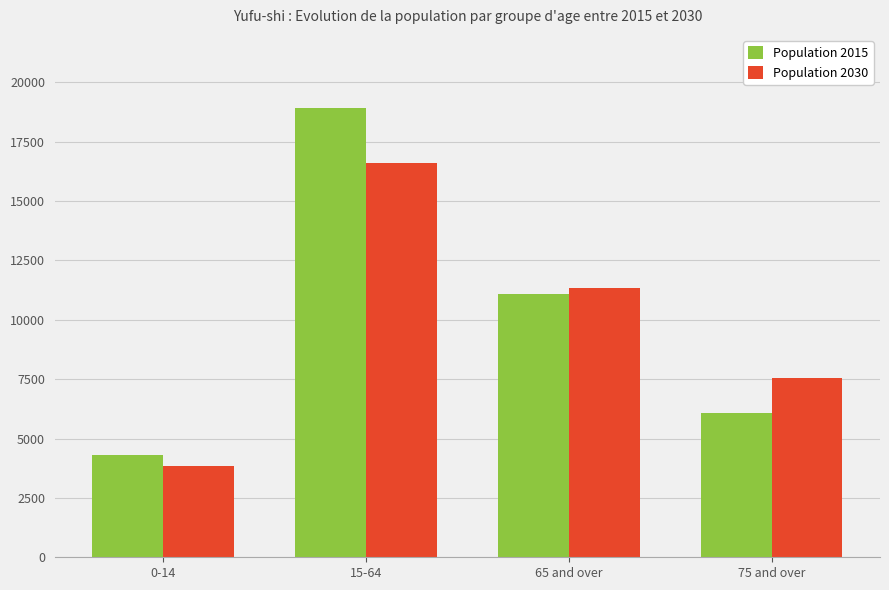

Reading left to right, list all the values displayed in this chart.

Population 2015: 4288	18907	11067	6092
Population 2030: 3829	16617	11320	7536